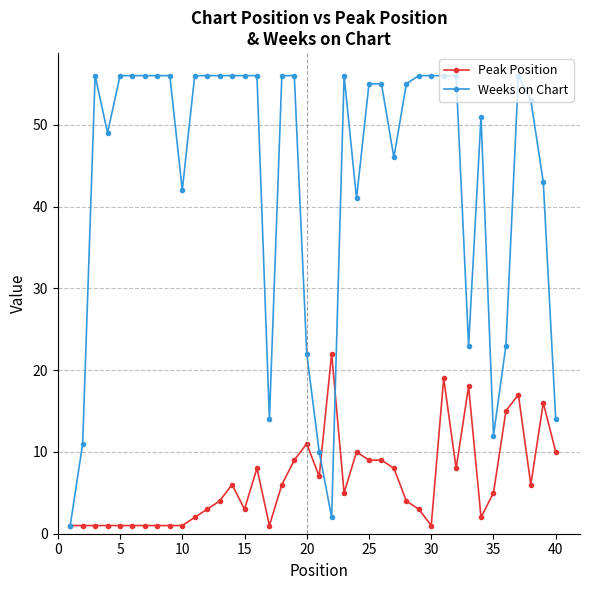

At how many categories does at least one series exceed 50?

25